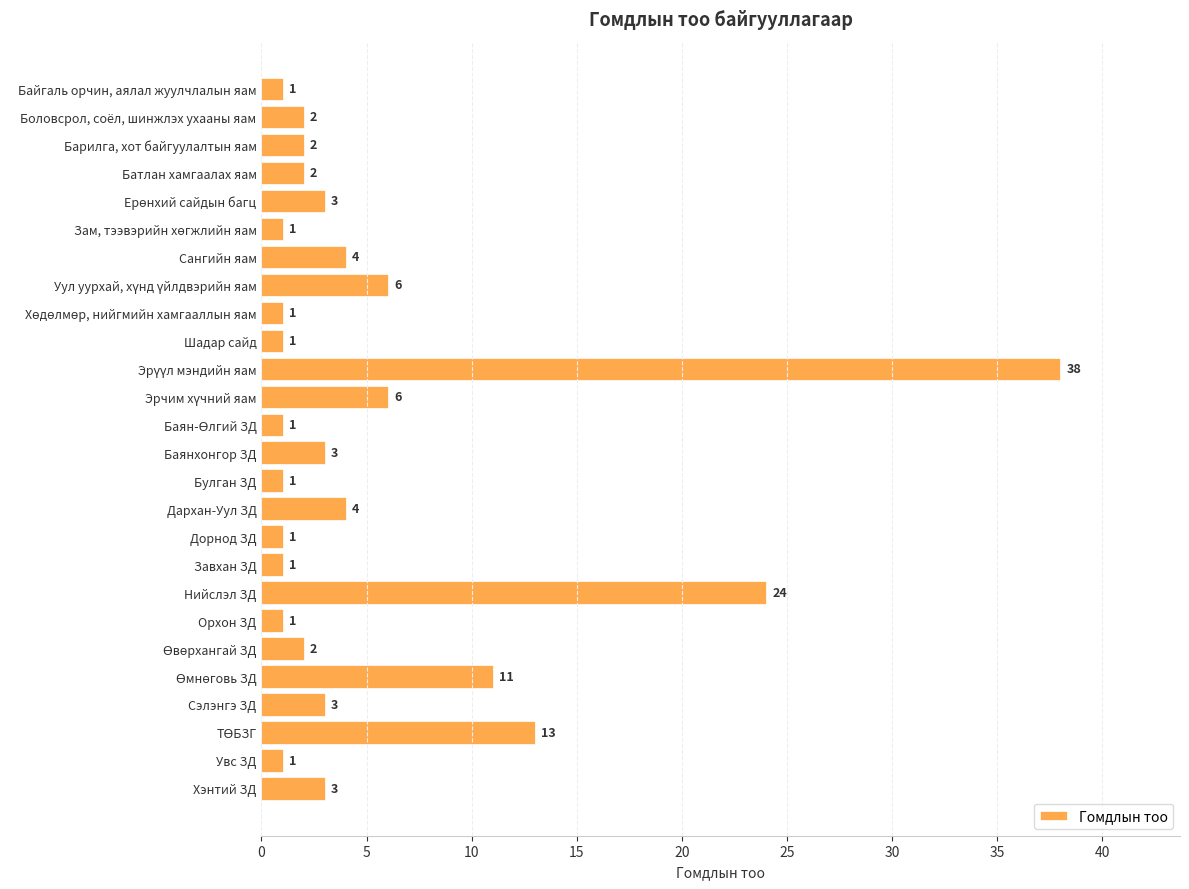

How many data points are less than 2?

10